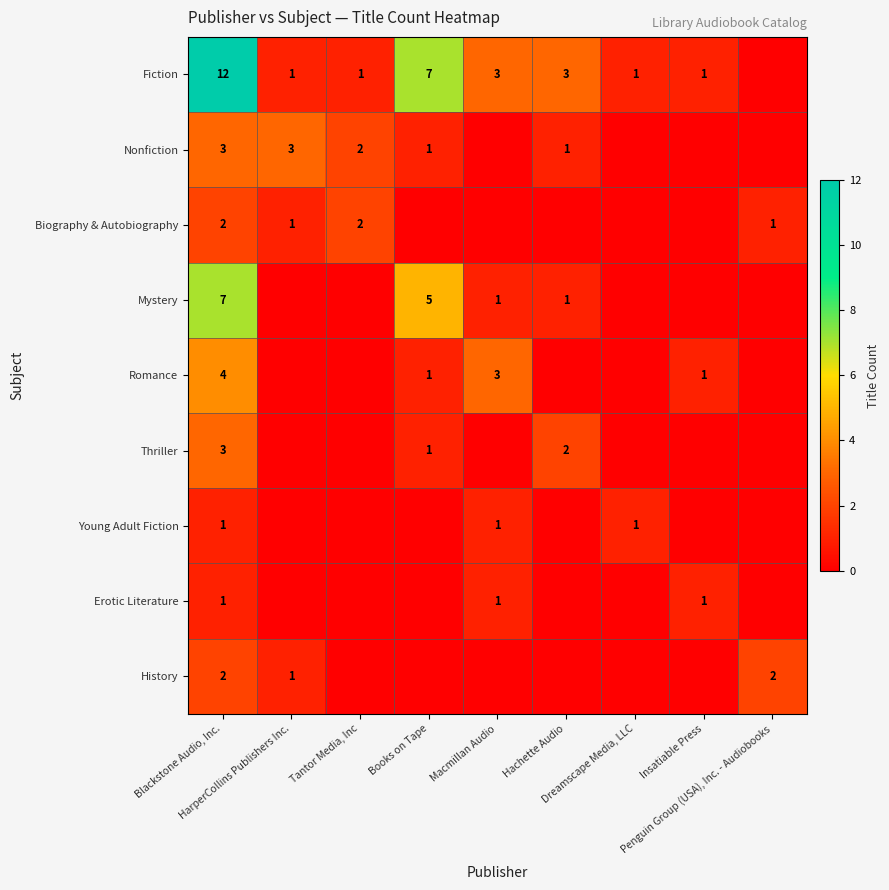

At which category is the sum across all series the highest?

Blackstone Audio, Inc.